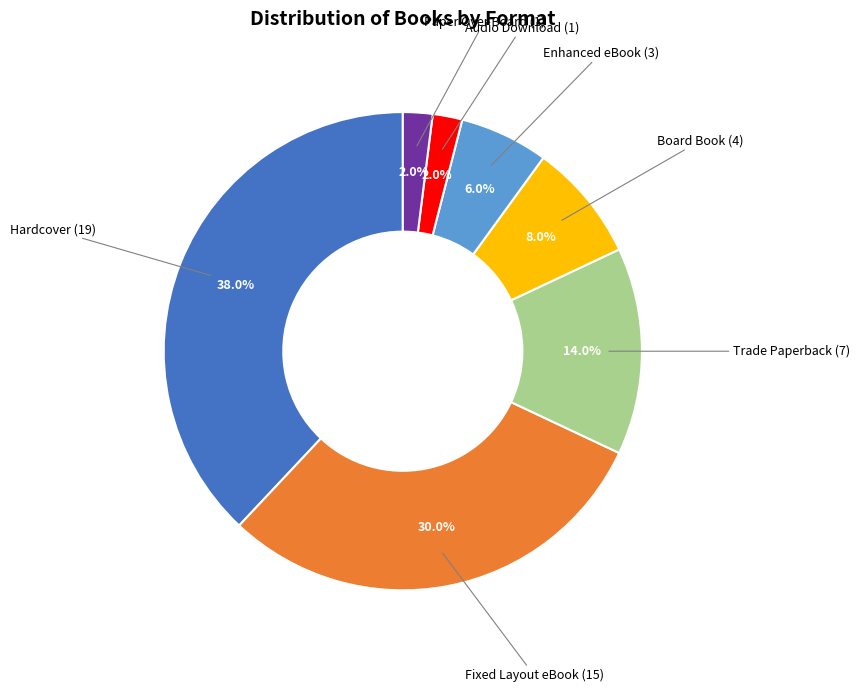

Is there a majority slice in this chart?

No